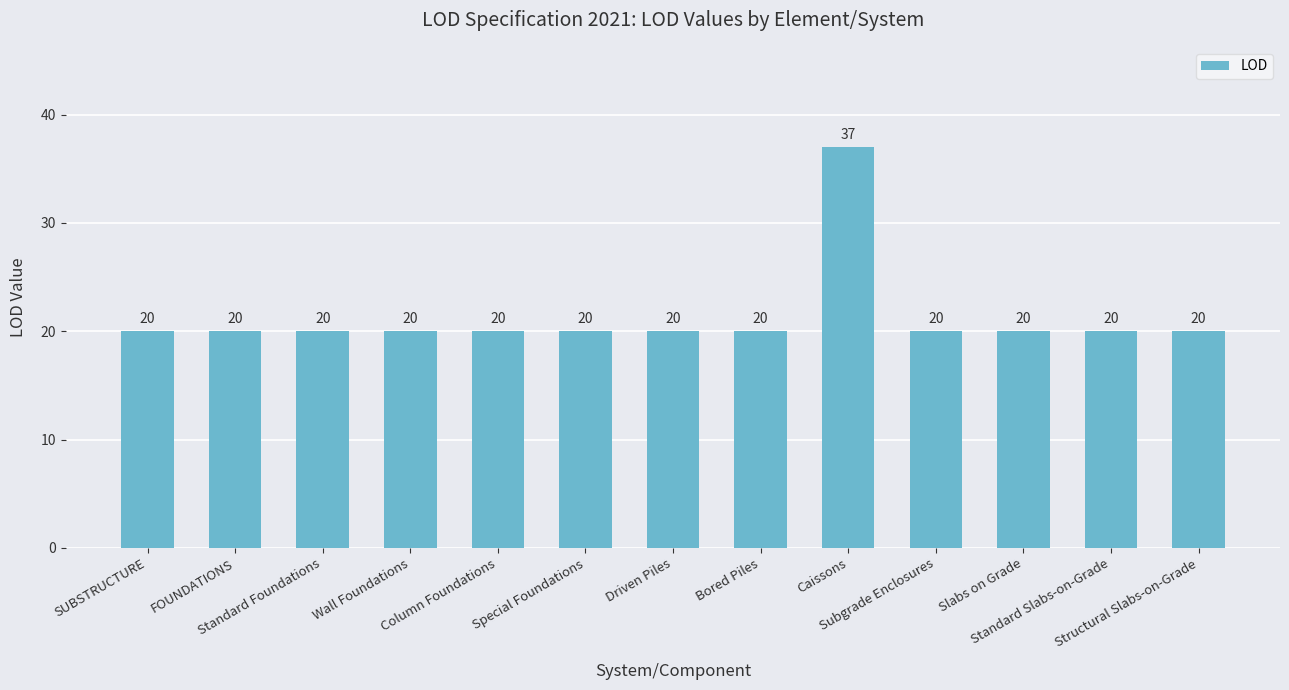

How many distinct data groups are displayed?

1